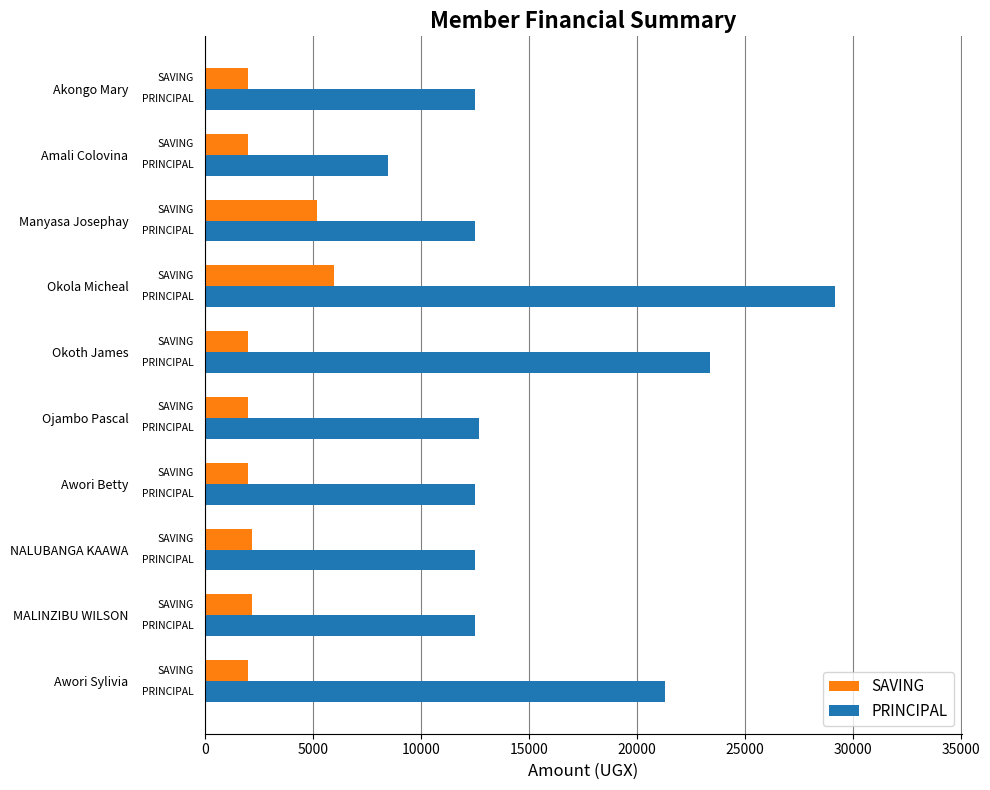

How many data points in PRINCIPAL are less than 12500?

1